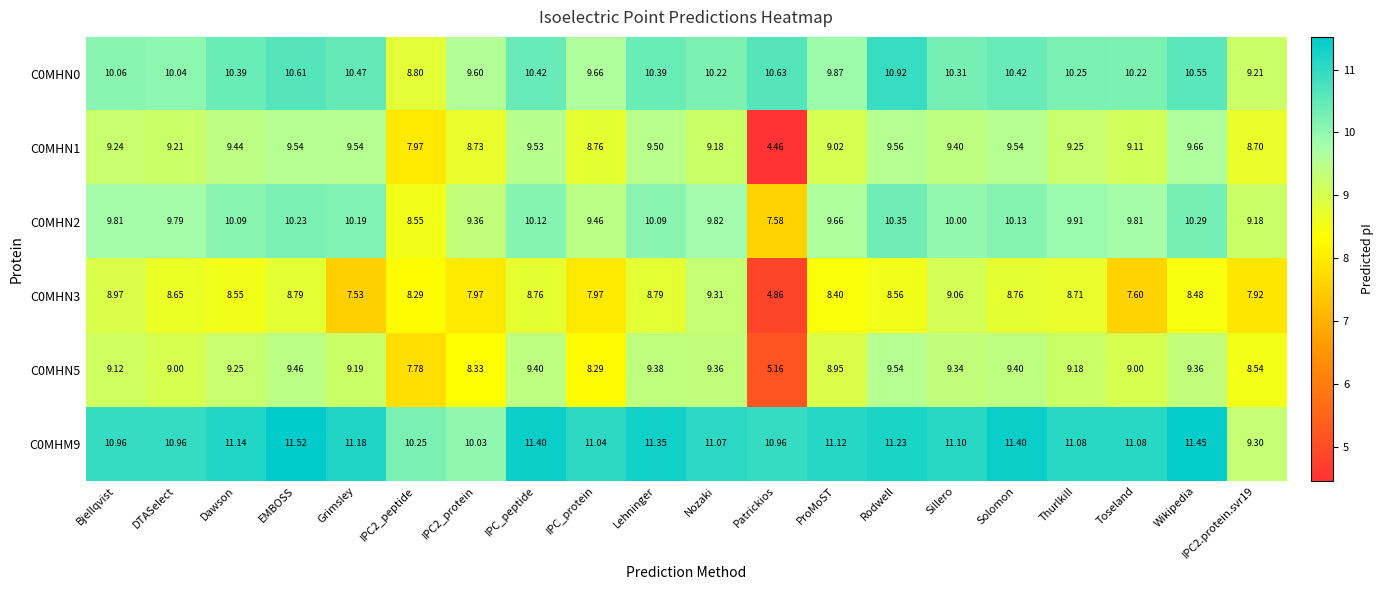

At which label does C0MHN3 first exceed 8?

Bjellqvist